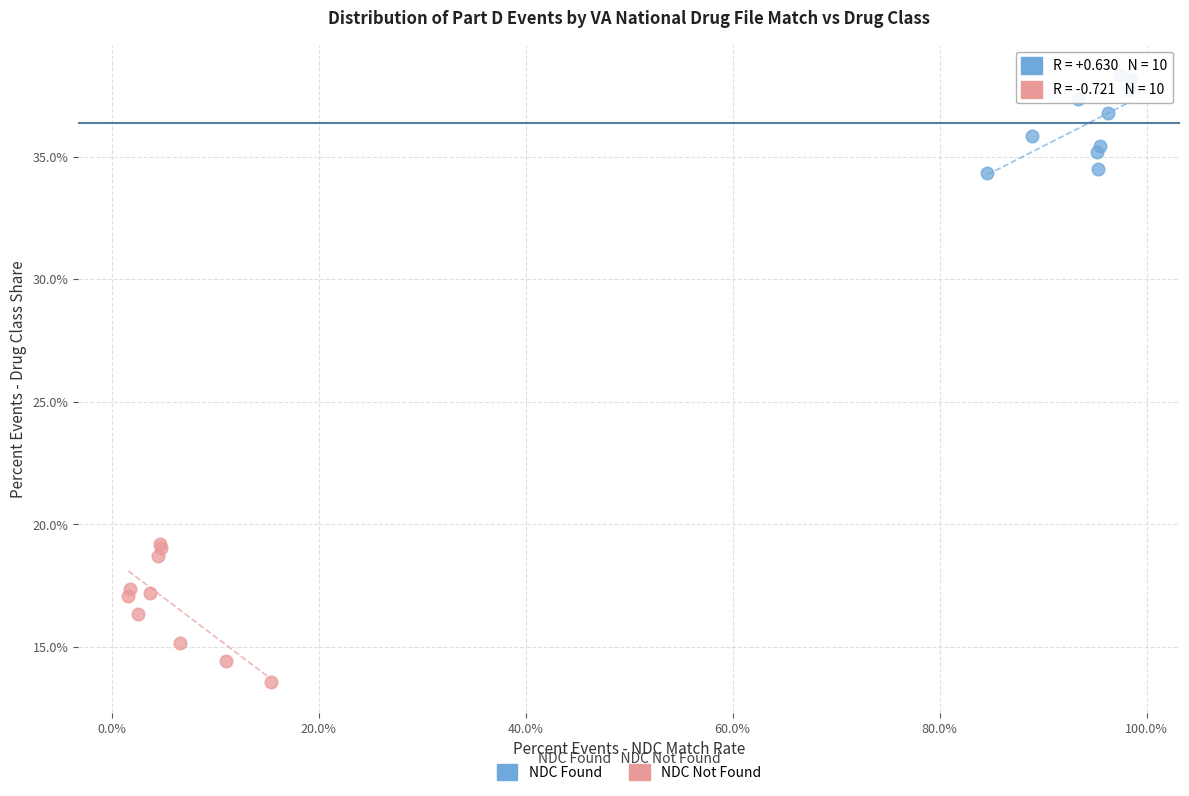

Which series contains the highest Y value?

NDC Found